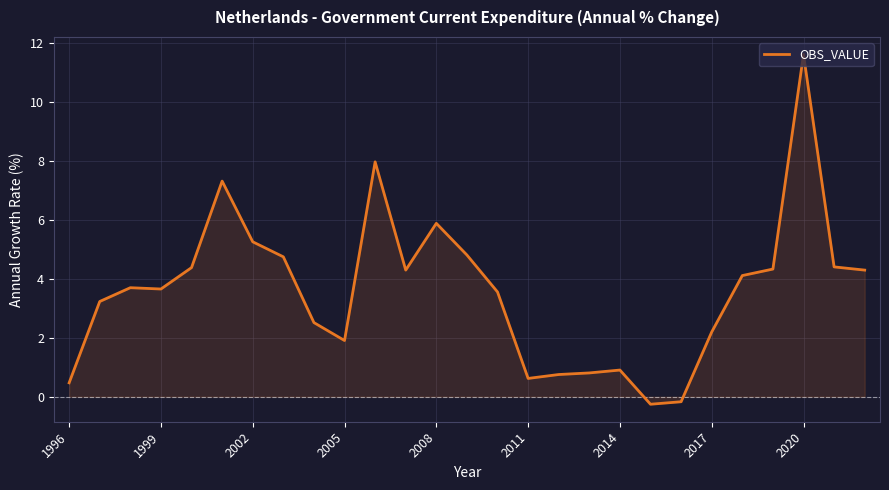

What is the greatest value displayed?

11.6